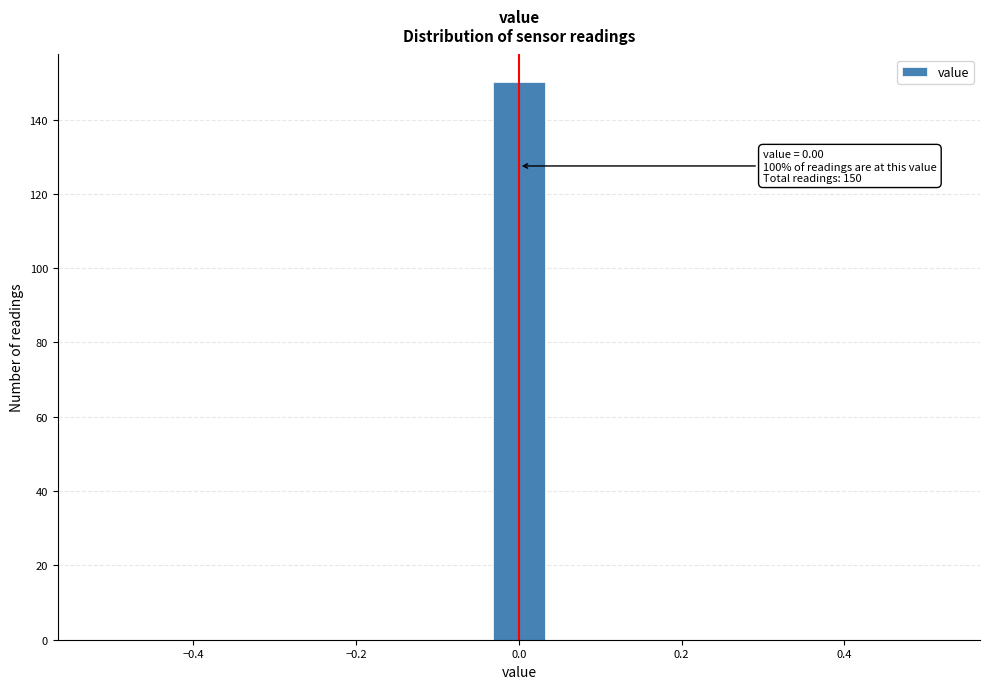

Read against the x-axis, roughly where is the centre of the tallest bar?

0.00